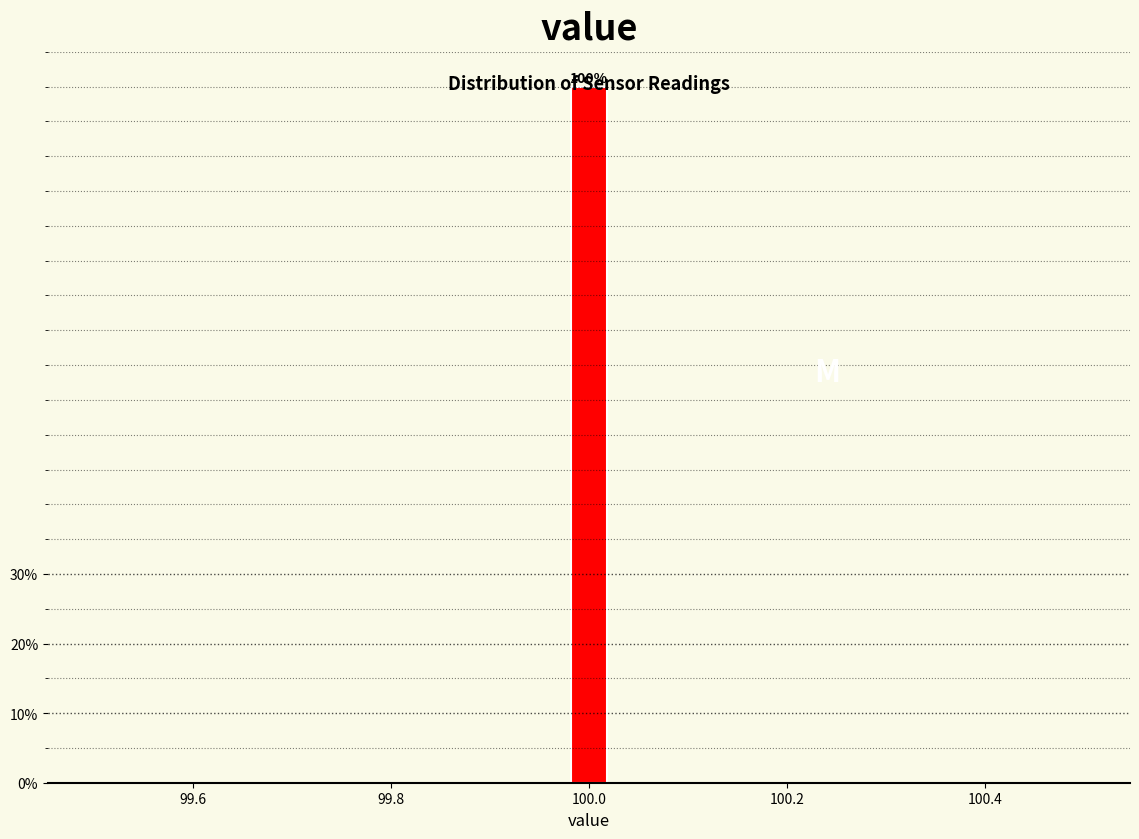

Read against the x-axis, roughly where is the centre of the tallest bar?

100.00